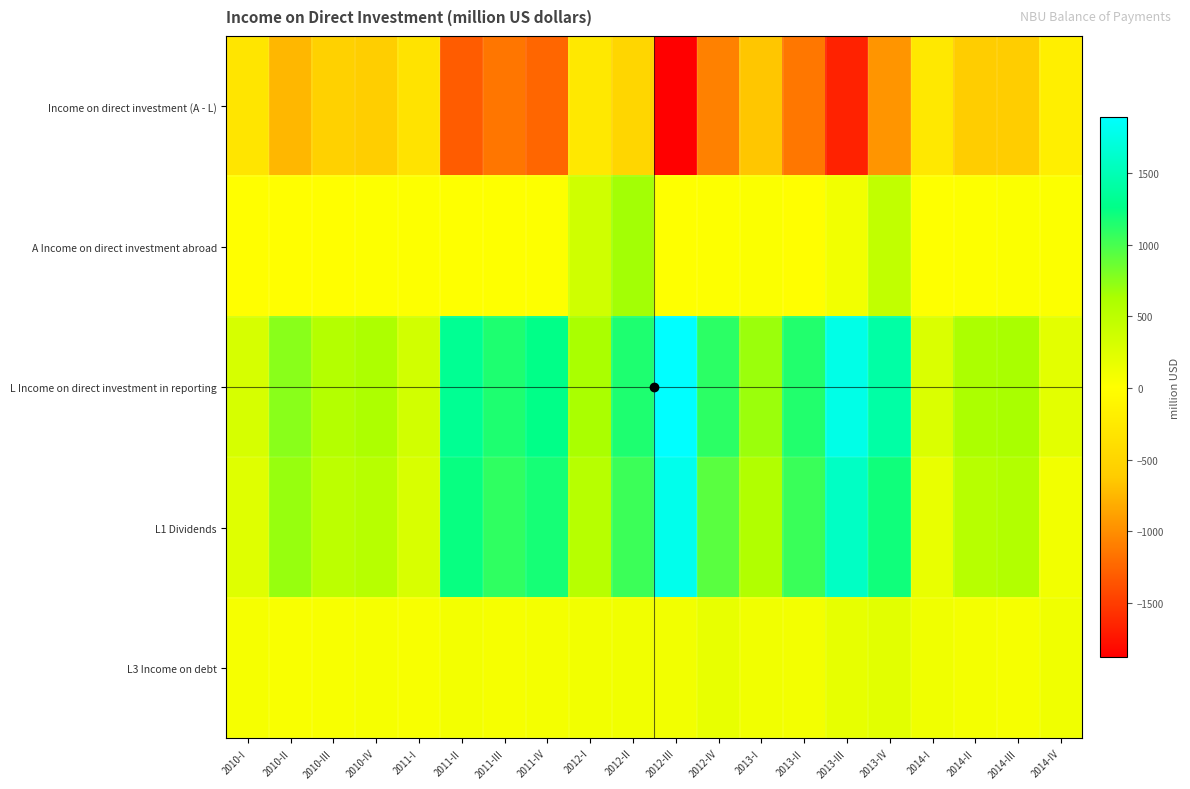

Reading left to right, what are all the values shown in this chart?

Income on direct investment (A - L): 2010-I=-307	2010-II=-750	2010-III=-552	2010-IV=-589	2011-I=-330	2011-II=-1314	2011-III=-1147	2011-IV=-1244	2012-I=-274	2012-II=-492	2012-III=-1882	2012-IV=-1084	2013-I=-655	2013-II=-1139	2013-III=-1665	2013-IV=-956	2014-I=-268	2014-II=-602	2014-III=-605	2014-IV=-187
A Income on direct investment abroad: 2010-I=1	2010-II=2	2010-III=1	2010-IV=16	2011-I=14	2011-II=10	2011-III=6	2011-IV=19	2012-I=356	2012-II=658	2012-III=12	2012-IV=17	2013-I=31	2013-II=2	2013-III=97	2013-IV=460	2014-I=8	2014-II=16	2014-III=32	2014-IV=24
L Income on direct investment in reporting: 2010-I=308	2010-II=752	2010-III=553	2010-IV=605	2011-I=344	2011-II=1324	2011-III=1153	2011-IV=1263	2012-I=630	2012-II=1150	2012-III=1894	2012-IV=1101	2013-I=686	2013-II=1141	2013-III=1762	2013-IV=1416	2014-I=276	2014-II=618	2014-III=637	2014-IV=211
L1 Dividends: 2010-I=239	2010-II=706	2010-III=497	2010-IV=534	2011-I=288	2011-II=1233	2011-III=1083	2011-IV=1180	2012-I=535	2012-II=1041	2012-III=1797	2012-IV=928	2013-I=578	2013-II=1048	2013-III=1581	2013-IV=1201	2014-I=162	2014-II=532	2014-III=570	2014-IV=99
L3 Income on debt: 2010-I=69	2010-II=46	2010-III=56	2010-IV=71	2011-I=56	2011-II=91	2011-III=70	2011-IV=83	2012-I=95	2012-II=109	2012-III=97	2012-IV=173	2013-I=108	2013-II=93	2013-III=181	2013-IV=215	2014-I=114	2014-II=86	2014-III=67	2014-IV=112